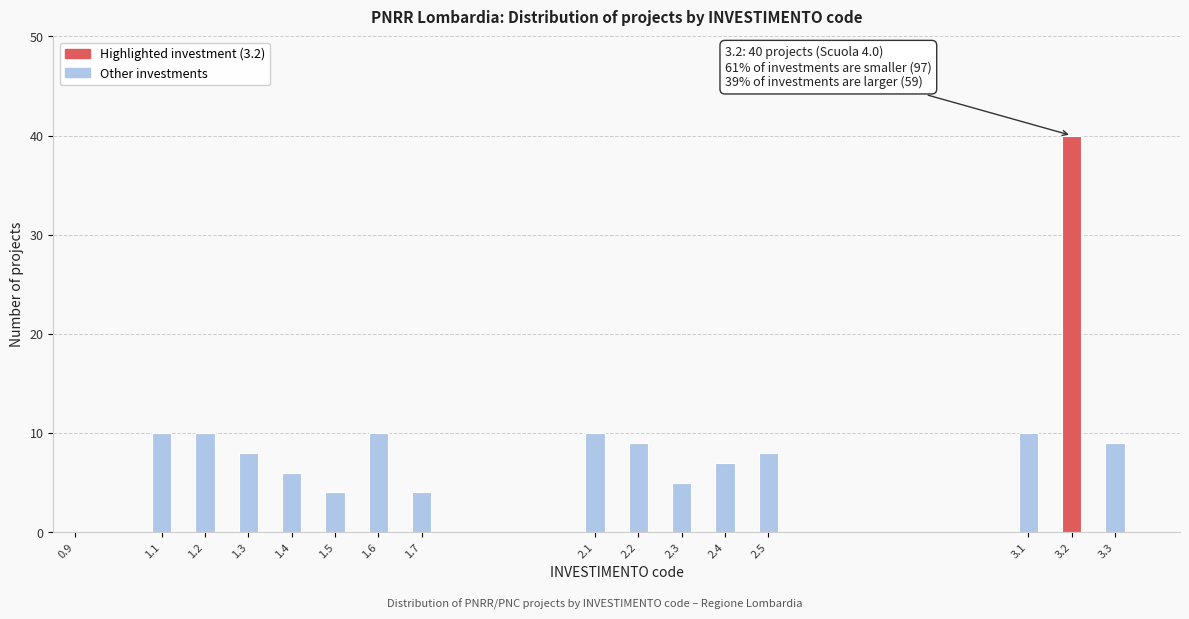

Reading left to right, transcribe all the data shown in this chart.

0.9=0	1.1=10	1.2=10	1.3=8	1.4=6	1.5=4	1.6=10	1.7=4	2.1=10	2.2=9	2.3=5	2.4=7	2.5=8	3.1=10	3.2=40	3.3=9